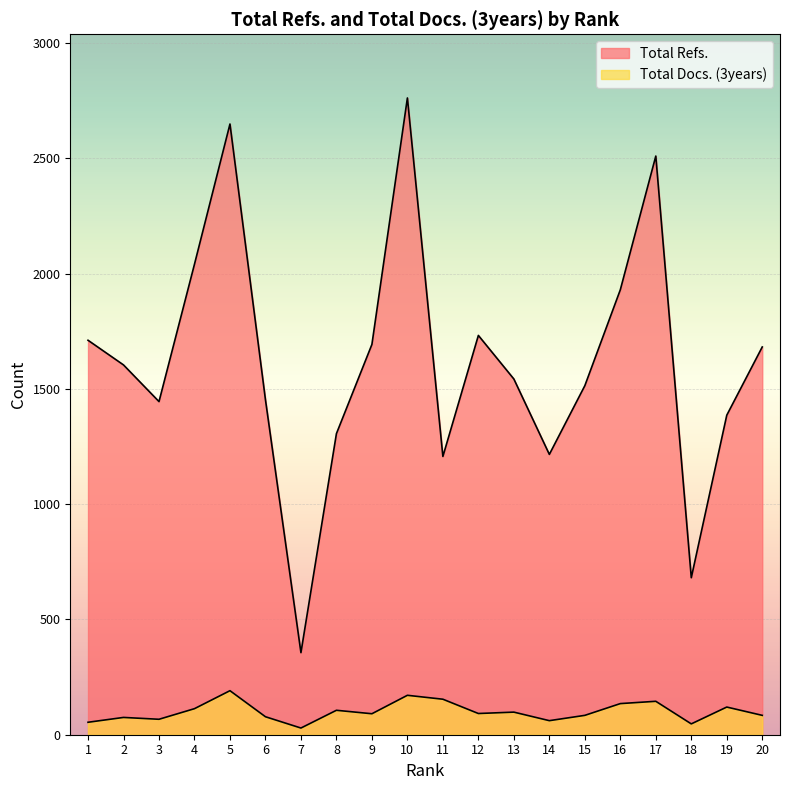

What is the average value of the Total Docs. (3years) series?

100